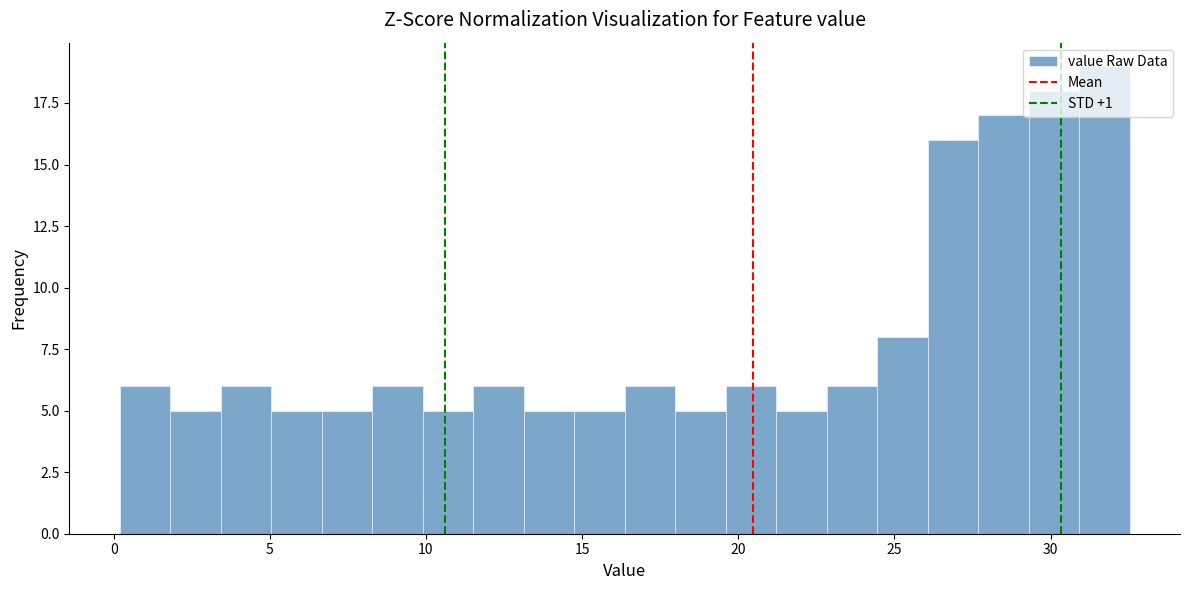

Read against the x-axis, roughly where is the centre of the tallest bar?

31.5